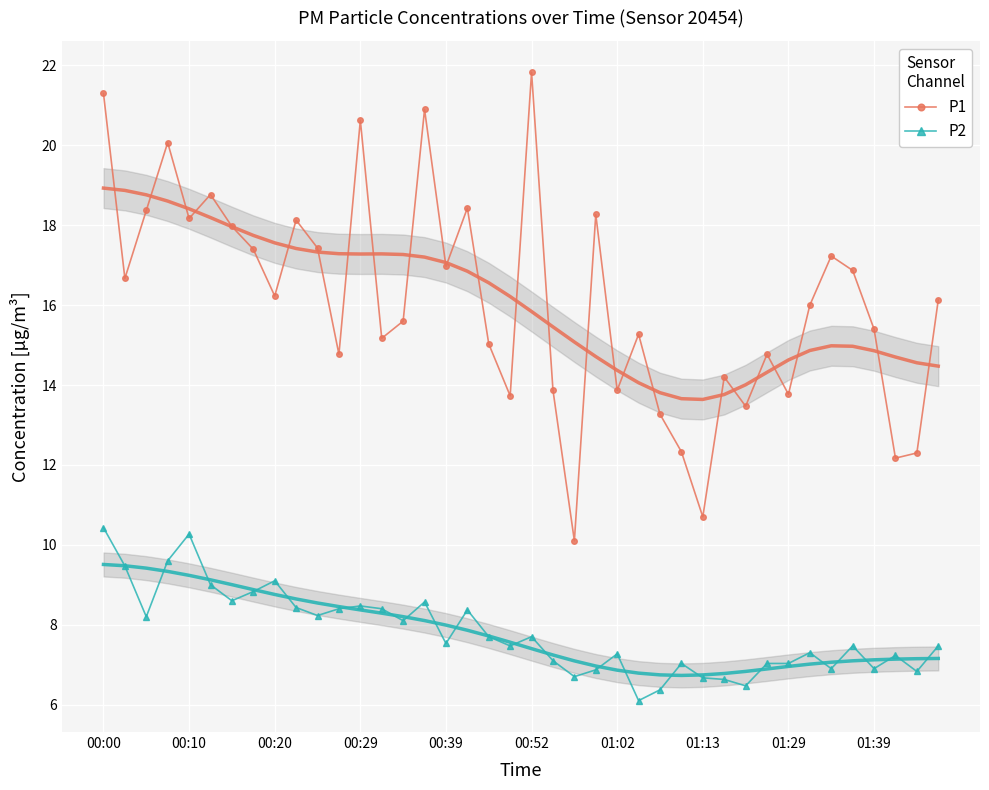

True or false: P2 and P1 intersect in this chart.

False